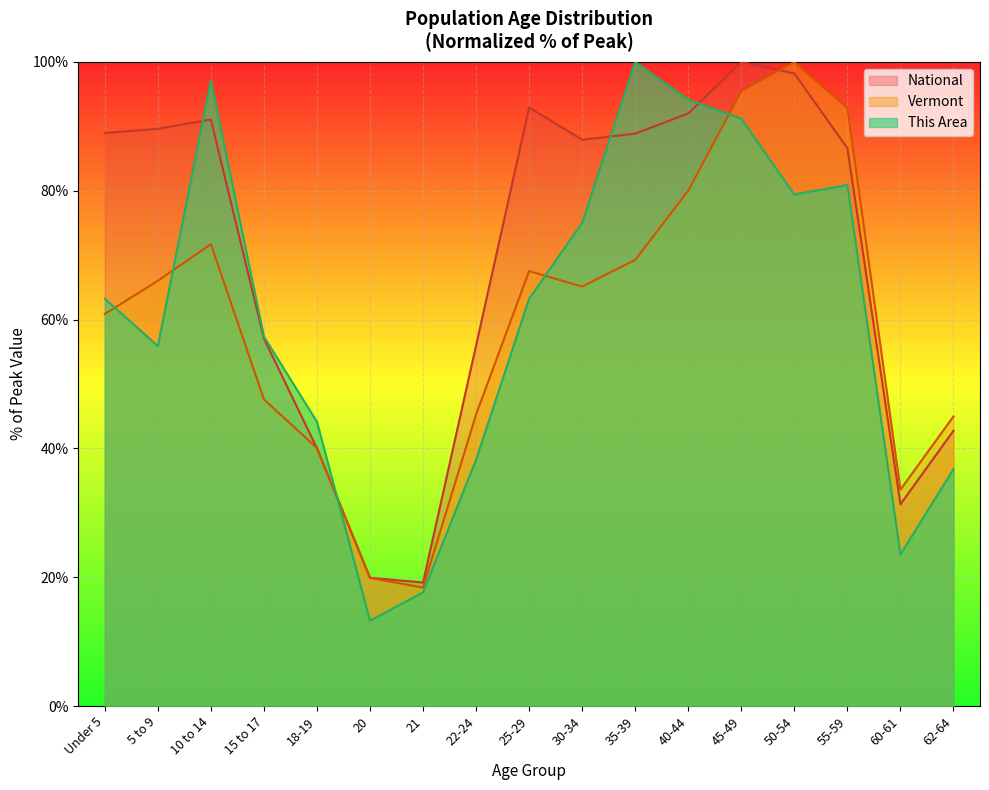

How many times do National and Vermont cross each other?

3